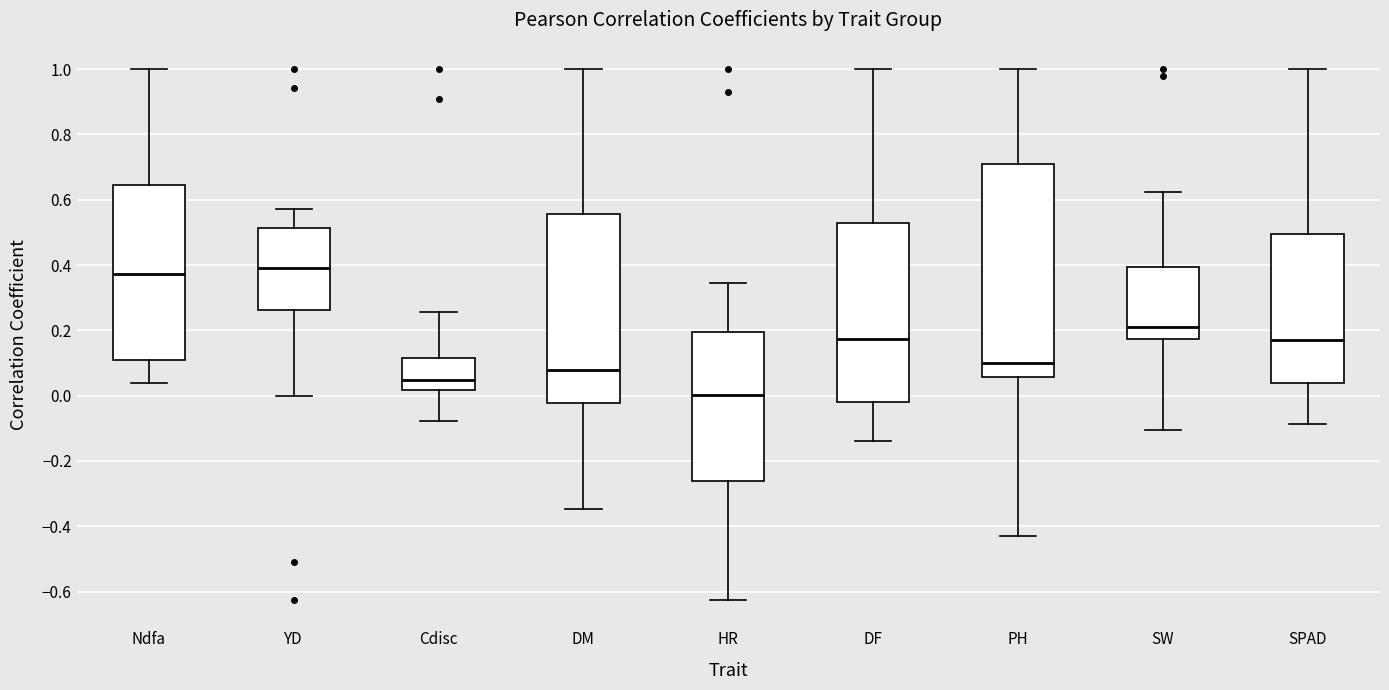

Reading left to right, read every box against the y-axis: the position of its median line, the range the box covers, and the ends of its whiskers. The values are not printed on the chart, so give them approximately, as read against the axis.

Ndfa: median 0.38, box 0.10 to 0.64, whiskers 0.04 to 1.00
YD: median 0.40, box 0.26 to 0.52, whiskers 0.00 to 0.58
Cdisc: median 0.04, box 0.02 to 0.12, whiskers -0.08 to 0.26
DM: median 0.08, box -0.02 to 0.56, whiskers -0.34 to 1.00
HR: median 0.00, box -0.26 to 0.20, whiskers -0.62 to 0.34
DF: median 0.18, box -0.02 to 0.52, whiskers -0.14 to 1.00
PH: median 0.10, box 0.06 to 0.72, whiskers -0.42 to 1.00
SW: median 0.22, box 0.18 to 0.40, whiskers -0.10 to 0.62
SPAD: median 0.16, box 0.04 to 0.50, whiskers -0.08 to 1.00